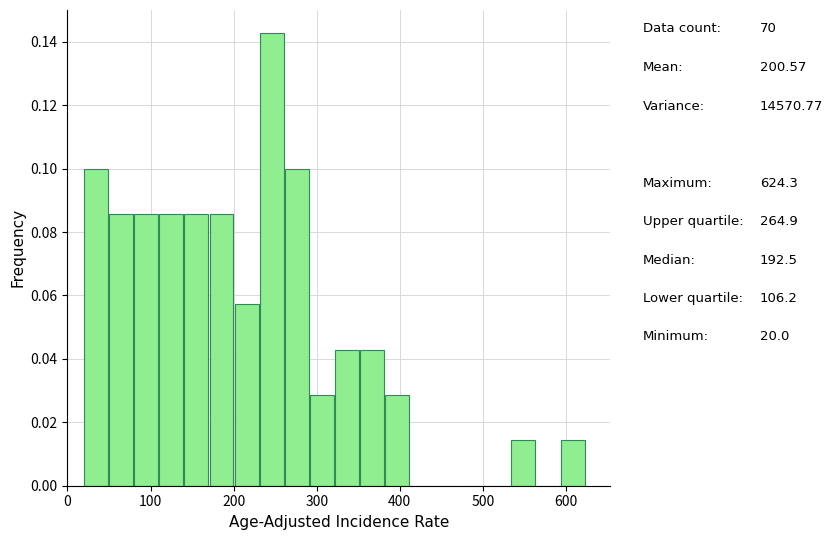

Around what value on the x-axis is the tallest bar? Give the approximate position of its centre, as read against the axis.

250